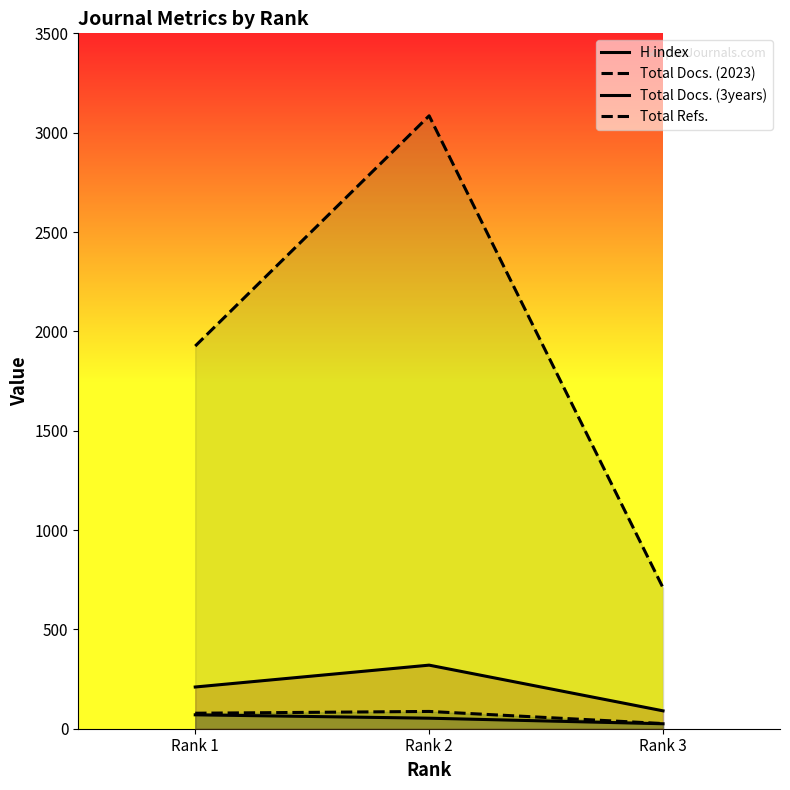

Is it true that H index equals 53 at Rank 2?

True